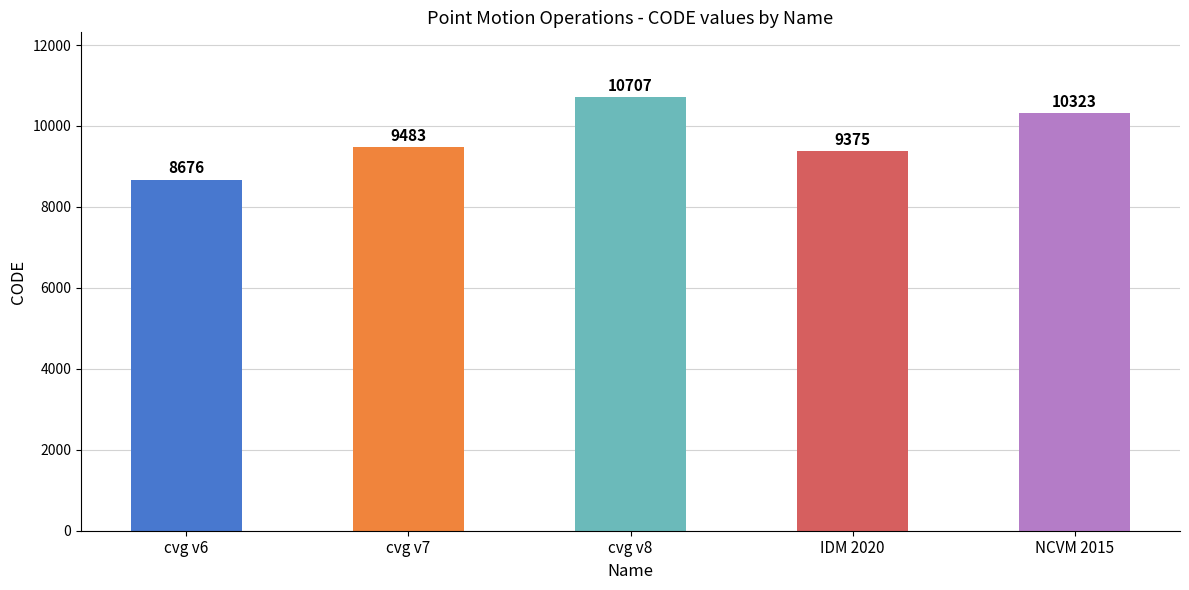

What is the greatest value displayed?

10707